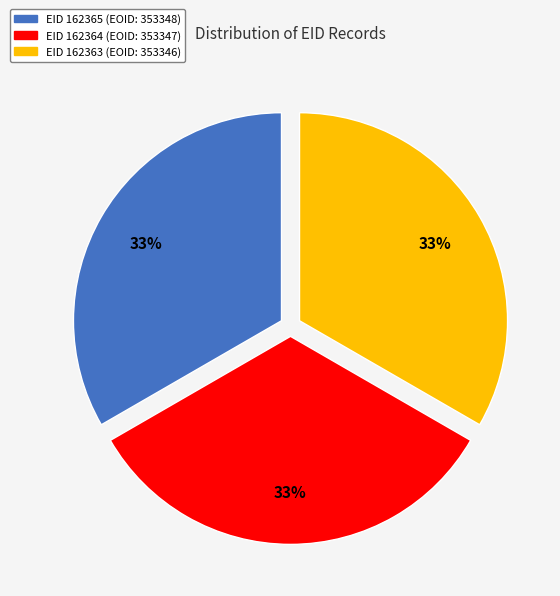

To the nearest percent, what is the average slice percentage?

33%